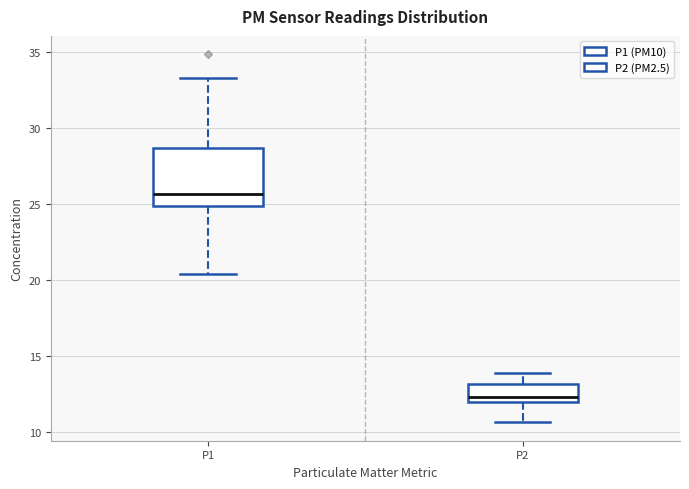

Reading left to right, transcribe this box plot: for each box, give where its median line is, the range the box spans, and where its two whiskers end, as read against the y-axis. The values are not printed on the chart, so give them approximately, as read against the axis.

P1: median 25.5, box 25.0 to 28.5, whiskers 20.5 to 33.5
P2: median 12.5, box 12.0 to 13.0, whiskers 10.5 to 14.0